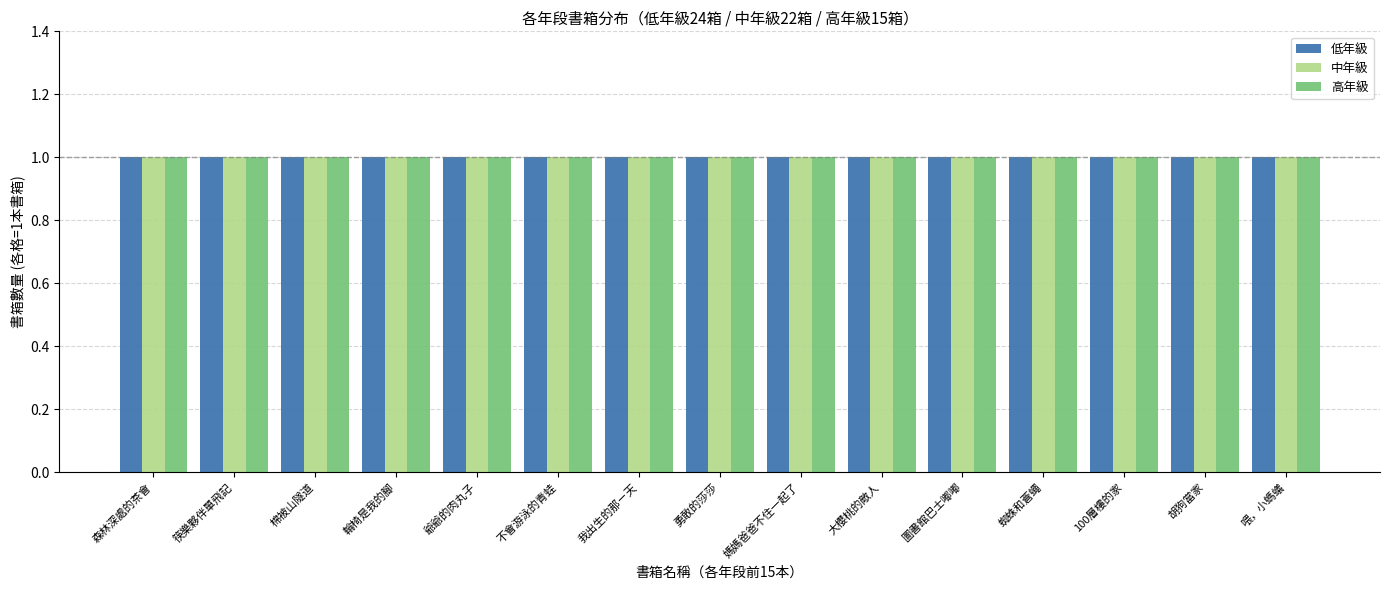

What position from the left is 媽媽爸爸不住一起了?

9